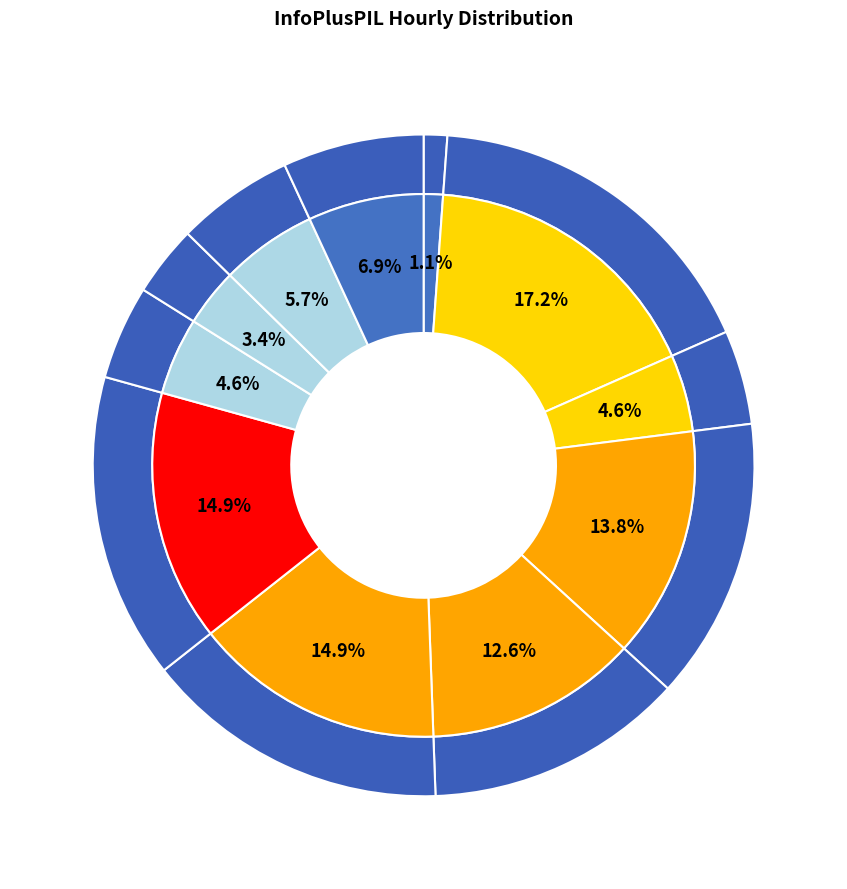

Is there a majority slice in this chart?

No